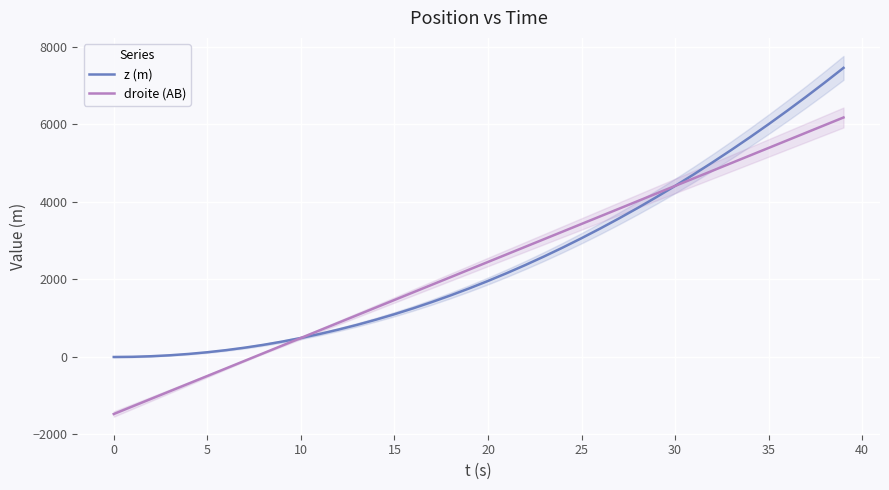

True or false: droite (AB) and z (m) cross at least once.

False